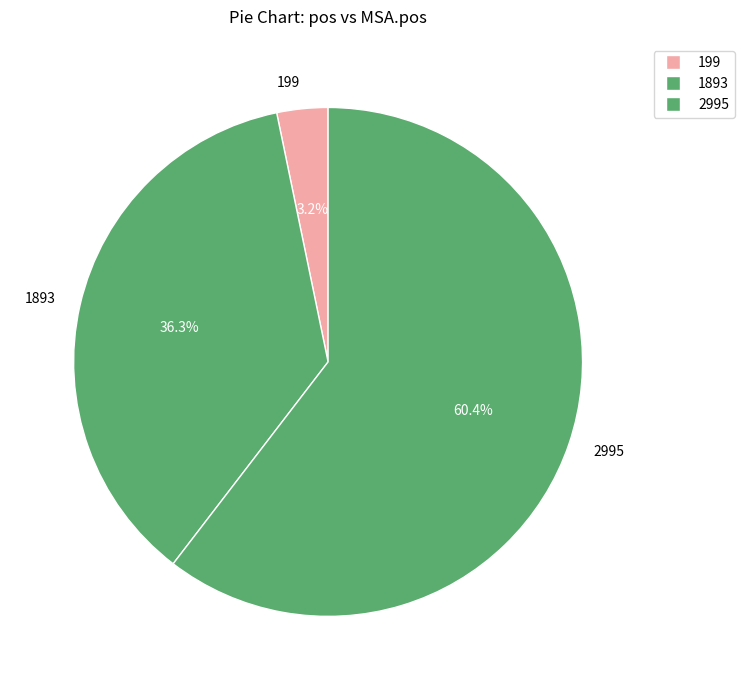

To the nearest percent, what is the difference between the largest and smallest slice percentages?

57%